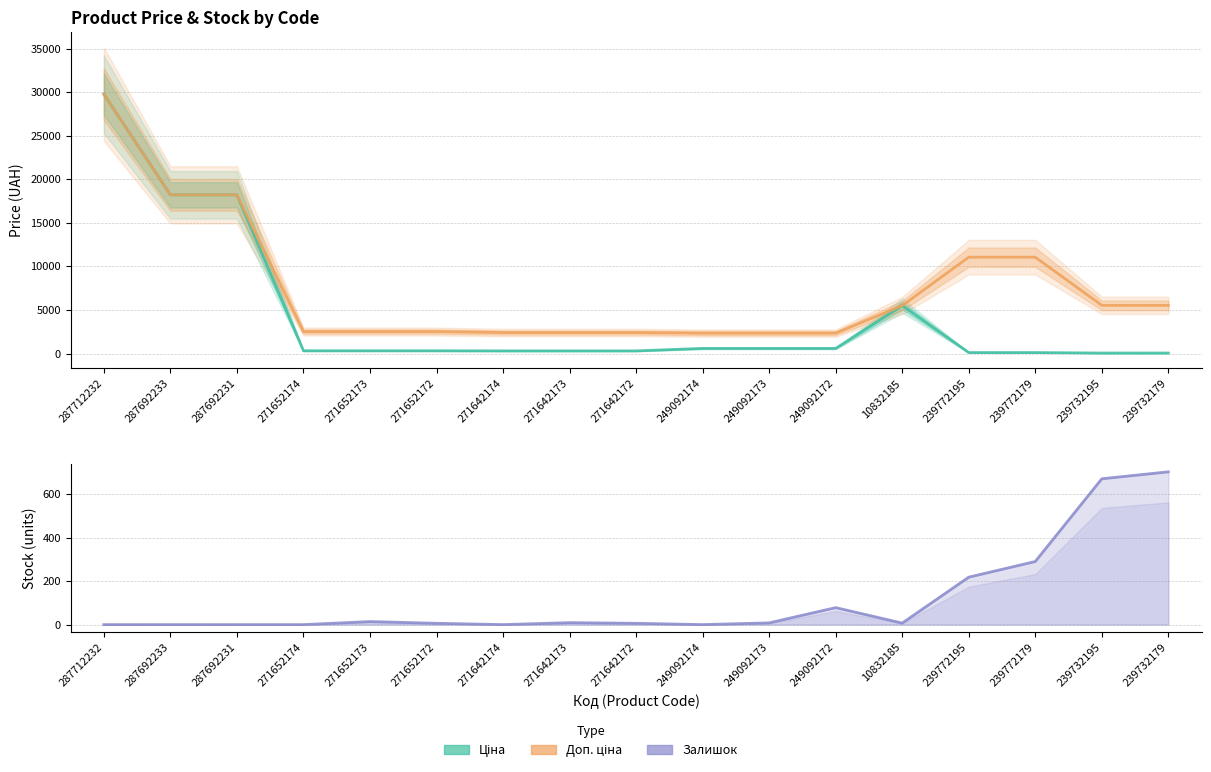

What is the difference between the highest and lowest values at 249092172?

2261.7